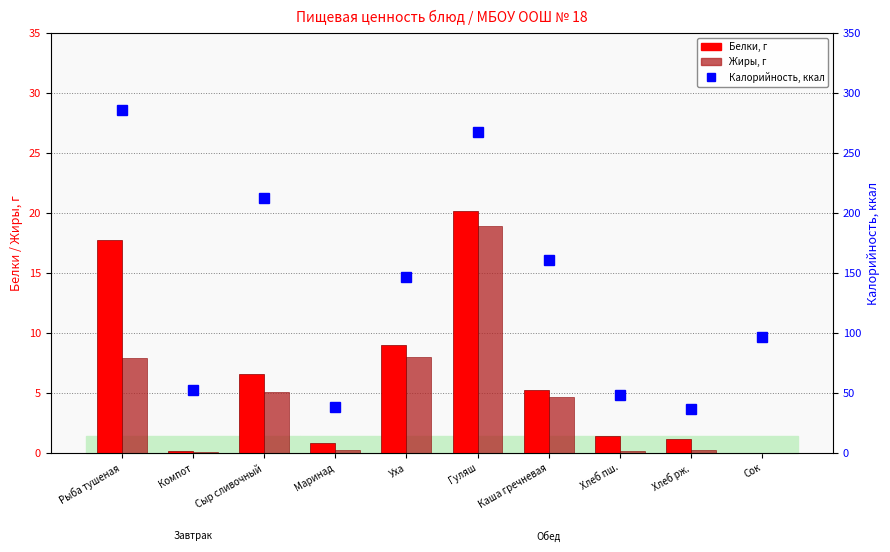

What is the spread (max minus min) of values at Хлеб рж.?

36.0